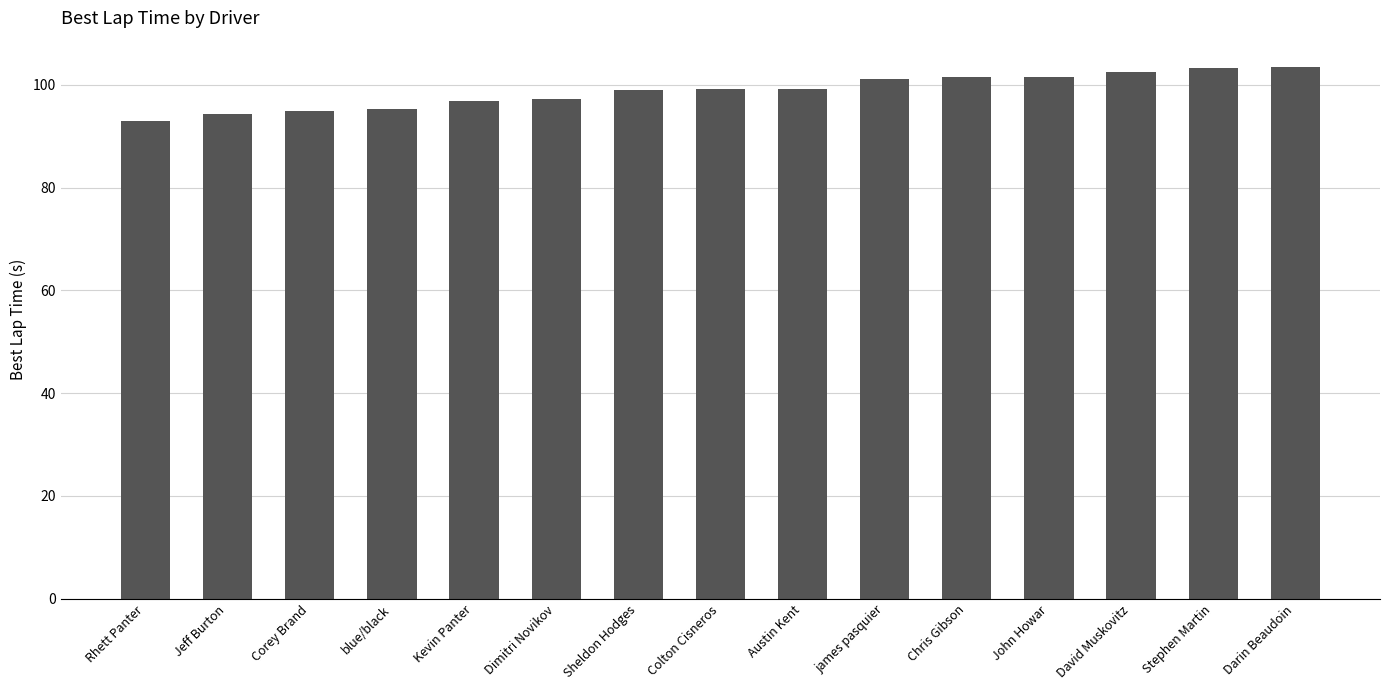

The value at Jeff Burton is 94.3. True or false?

True